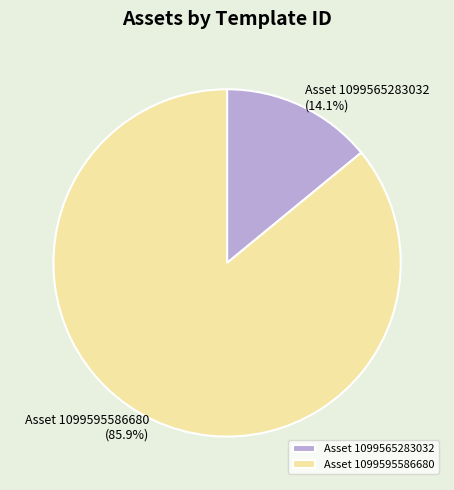

Does Asset 1099595586680 represent more than half of the total?

Yes